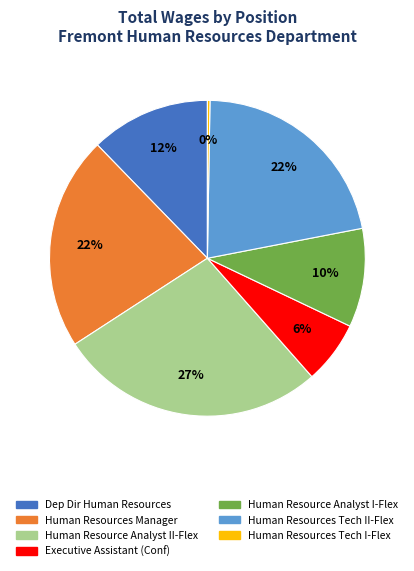

To the nearest percent, what is the average slice percentage?

14%